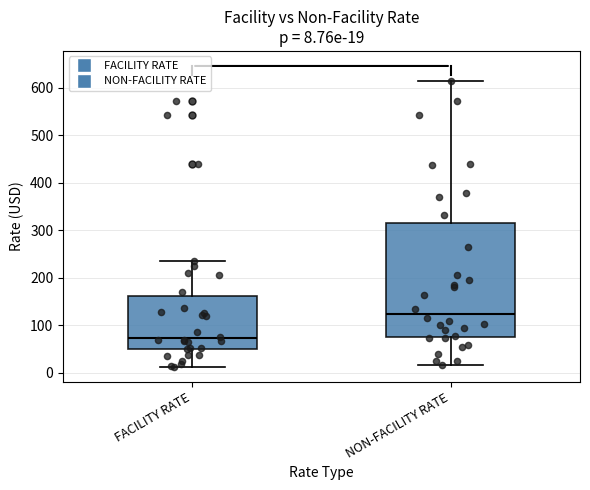

Comparing the boxes themselves (not the whiskers), which one is the tallest?

NON-FACILITY RATE